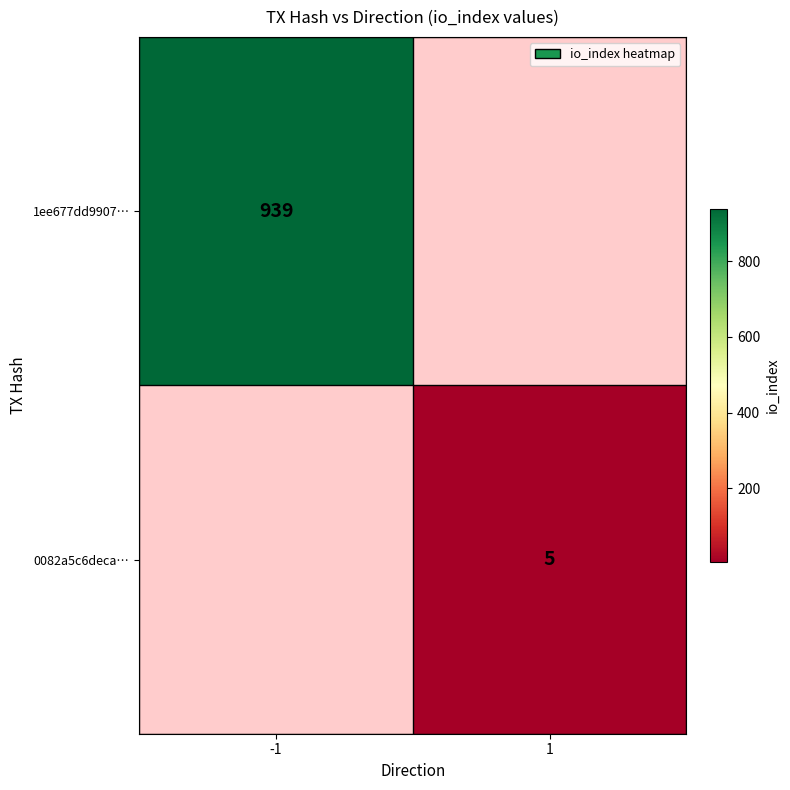

How many series are shown in this chart?

2